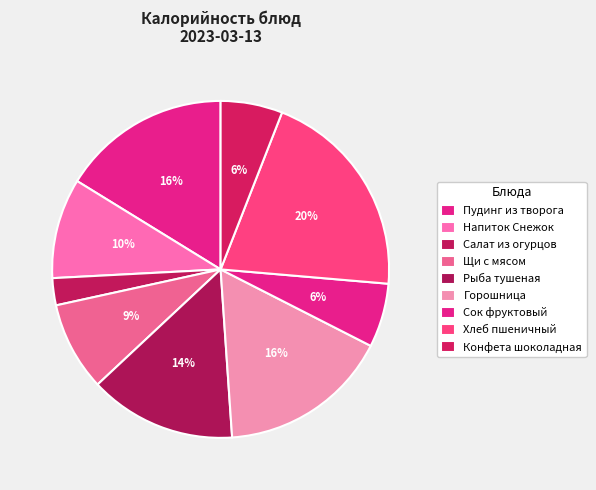

Which category has the smallest portion of the pie?

Салат из огурцов